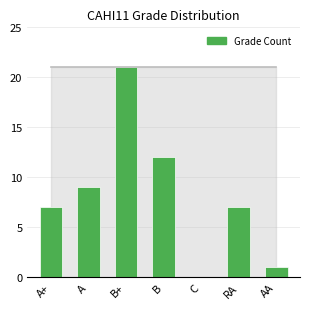

Are the bars horizontal?

No